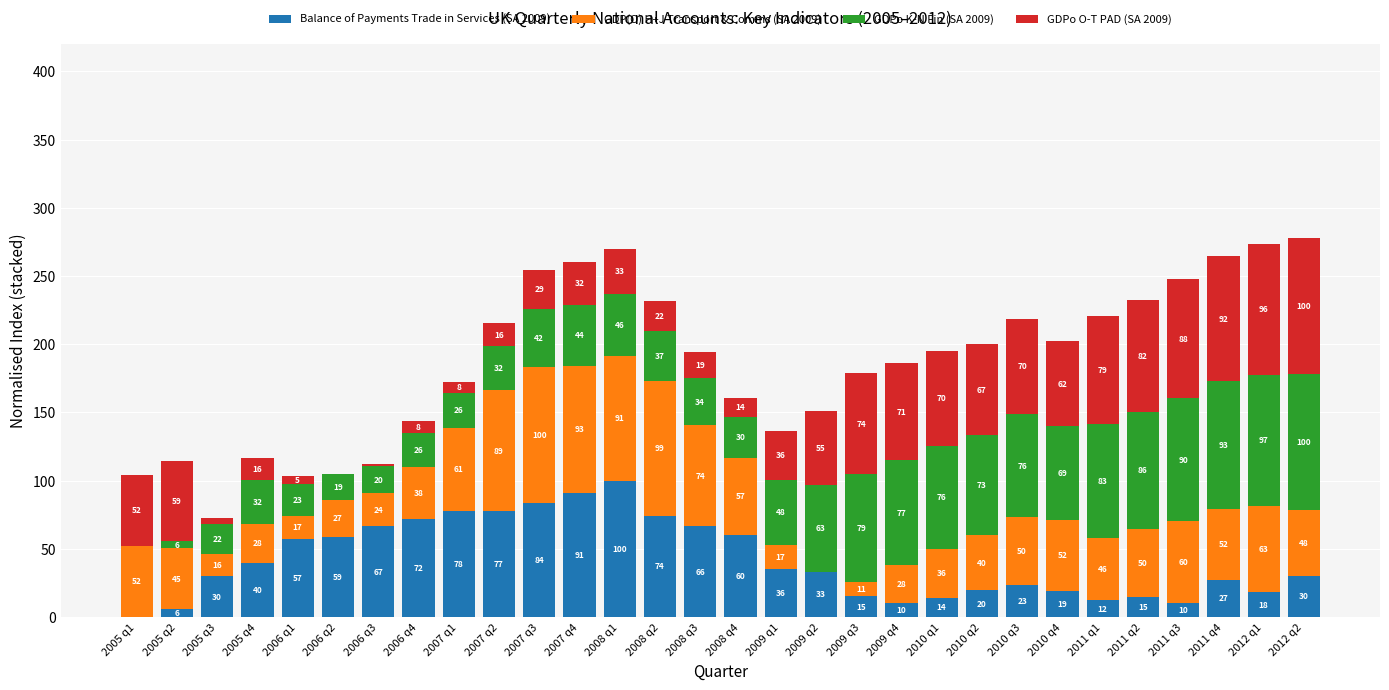

At which category is the sum across all series the highest?

2012 q2